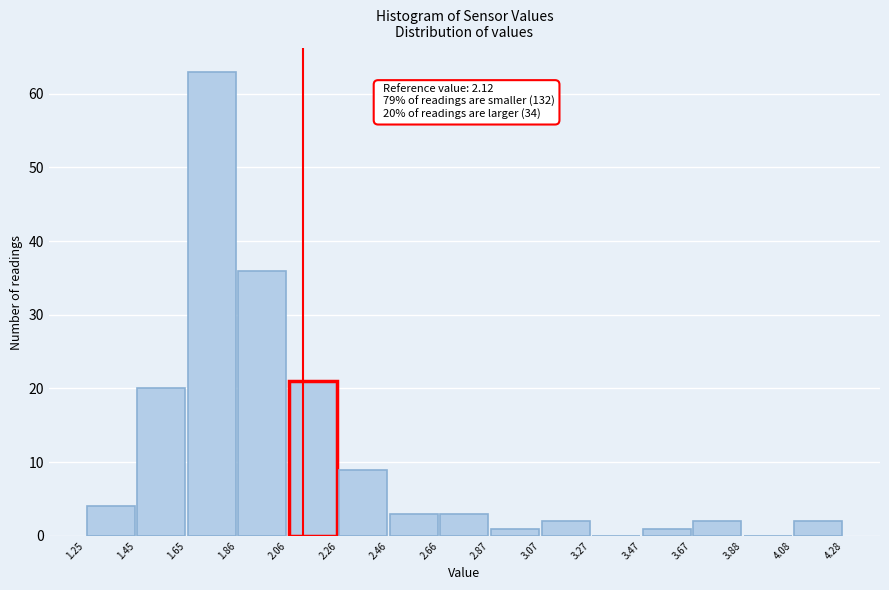

Which range on the x-axis has the tallest bar?

1.65 to 1.86